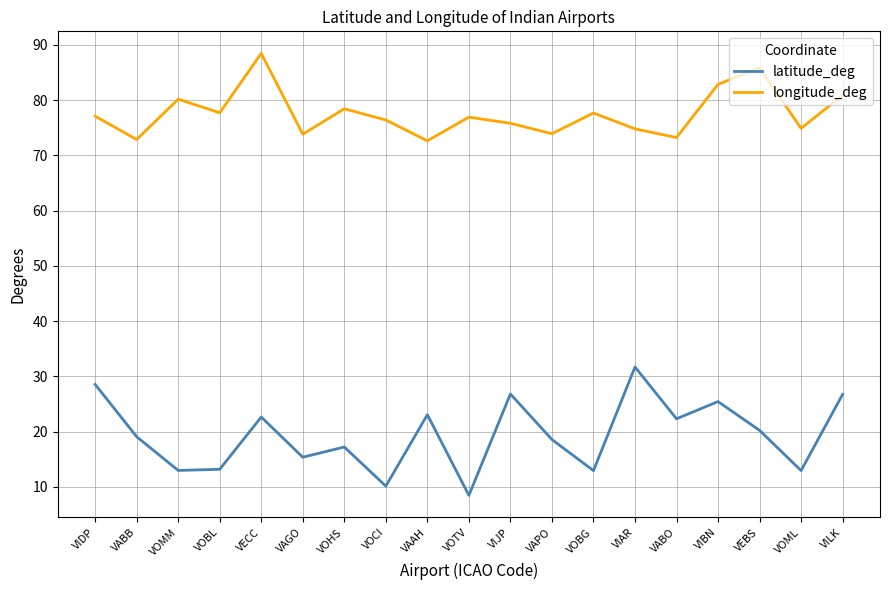

True or false: latitude_deg and longitude_deg cross at least once.

False